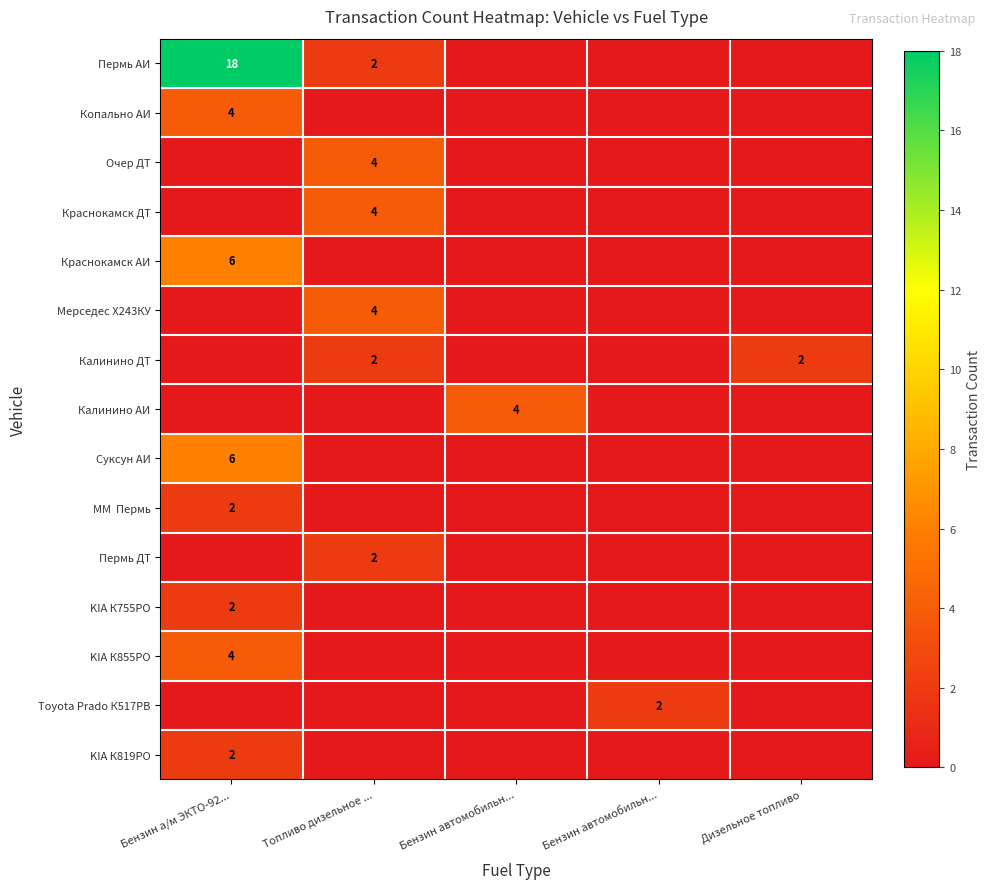

At which category is the sum across all series the highest?

Бензин а/м ЭКТО-92...